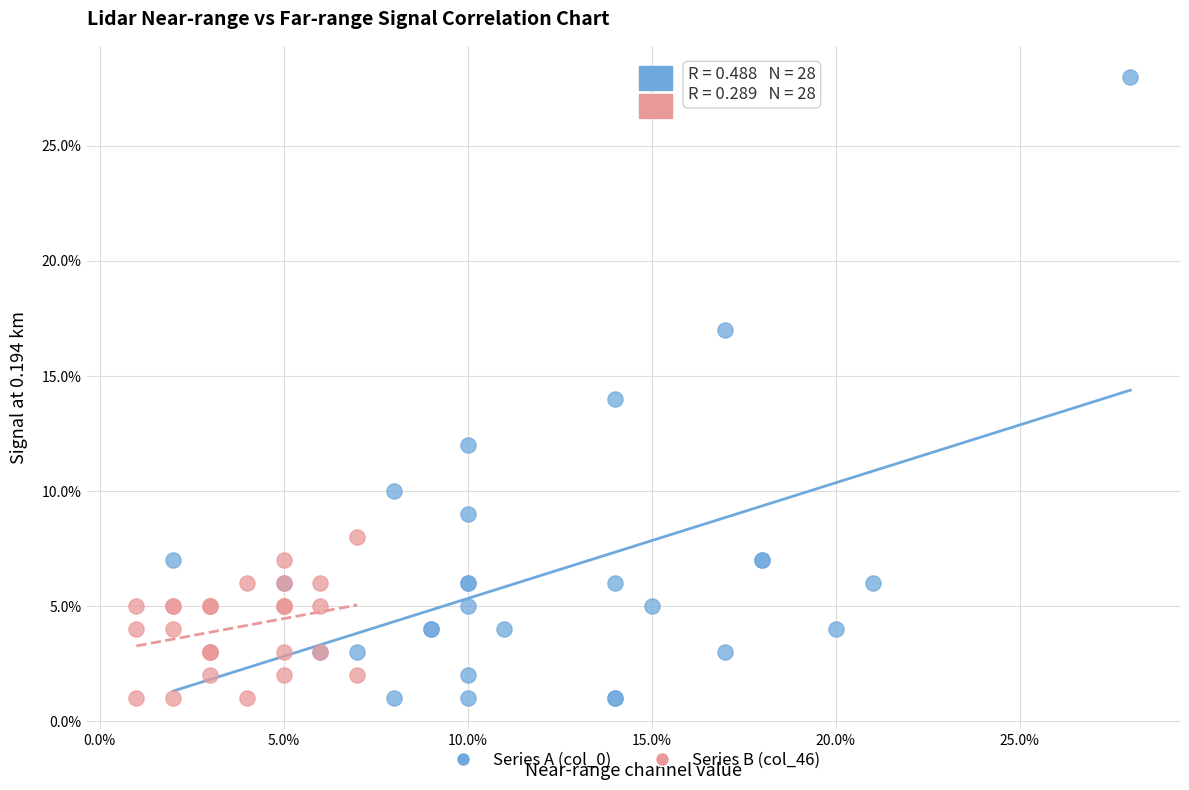

Which series contains the highest Y value?

Series A (col_0)